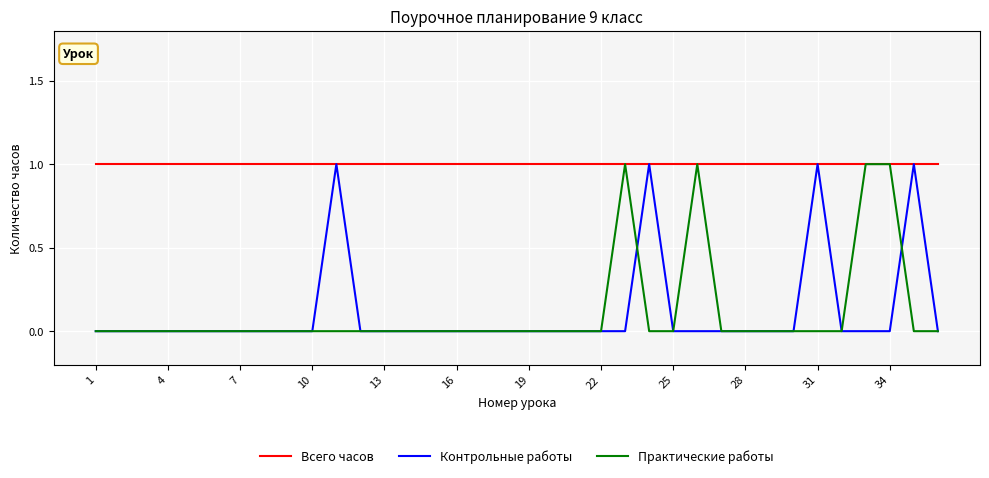

List the series in order of their peak value, highest first.

Всего часов, Контрольные работы, Практические работы